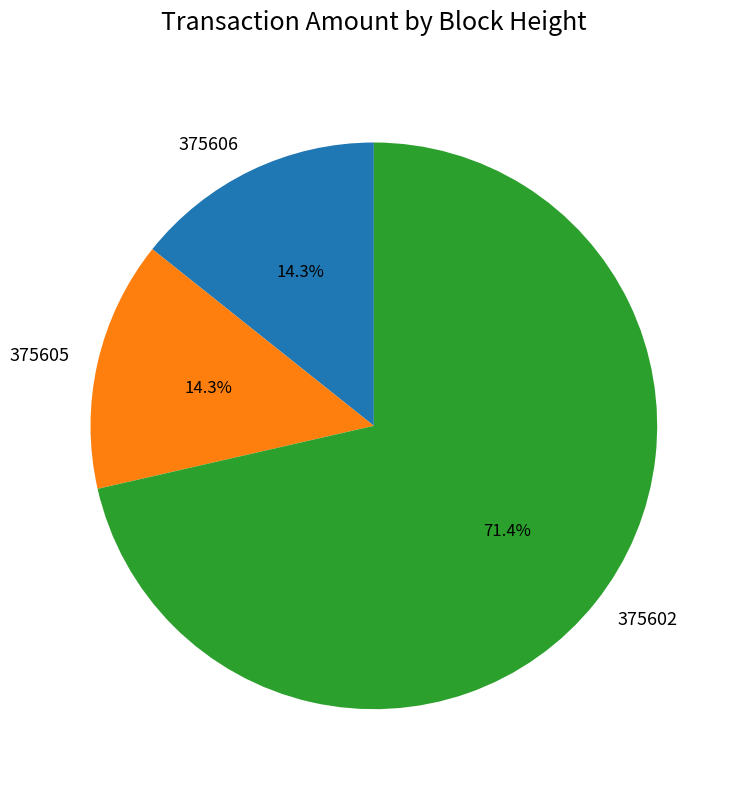

To the nearest percent, what is the combined percentage of 375606 and 375605?

29%